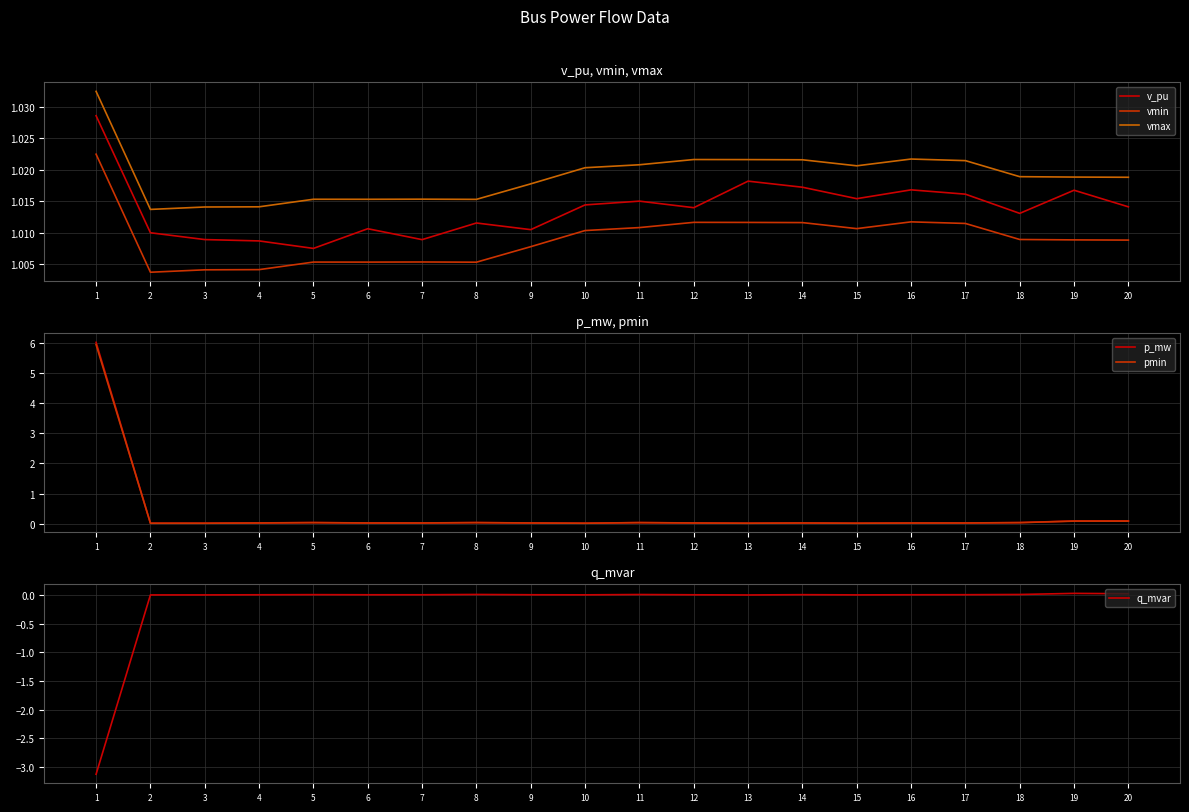

What are all the series names shown in the legend?

v_pu, vmin, vmax, p_mw, pmin, q_mvar